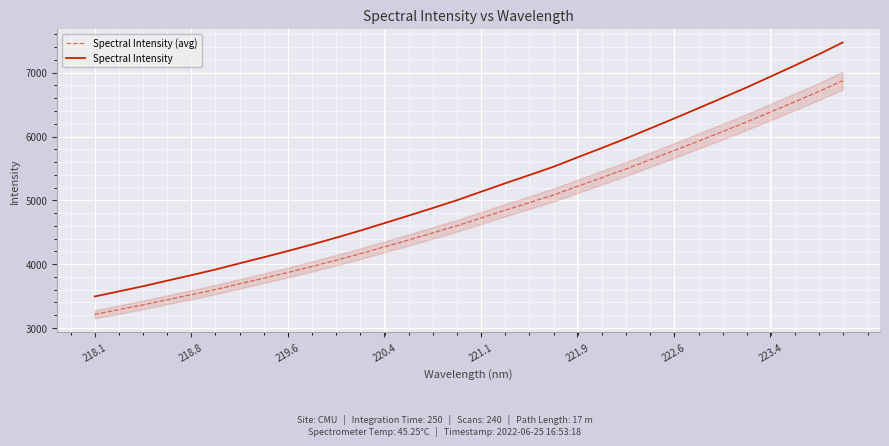

What is the value of the Spectral Intensity point at the 32nd from the left?

7472.1